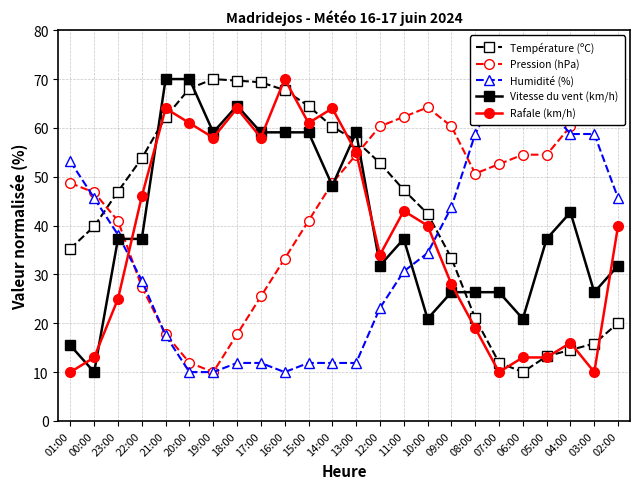

What is the average value of the Pression (hPa) series?

44.9